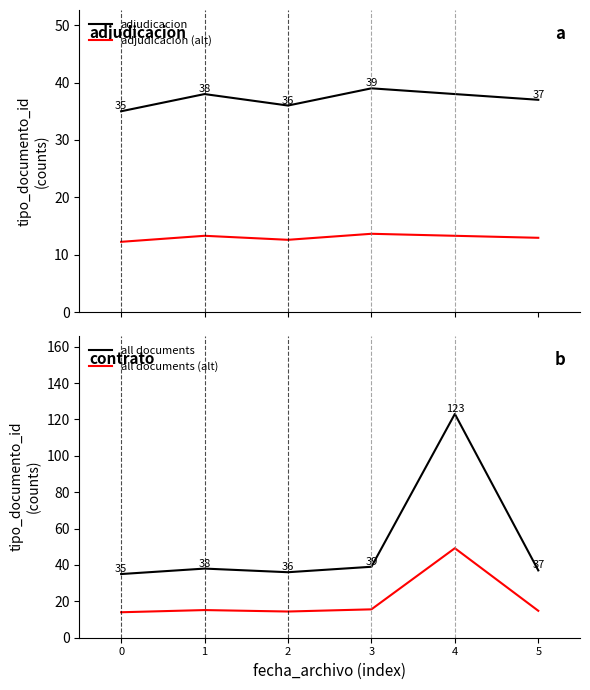

At which label does all documents reach its peak?

4